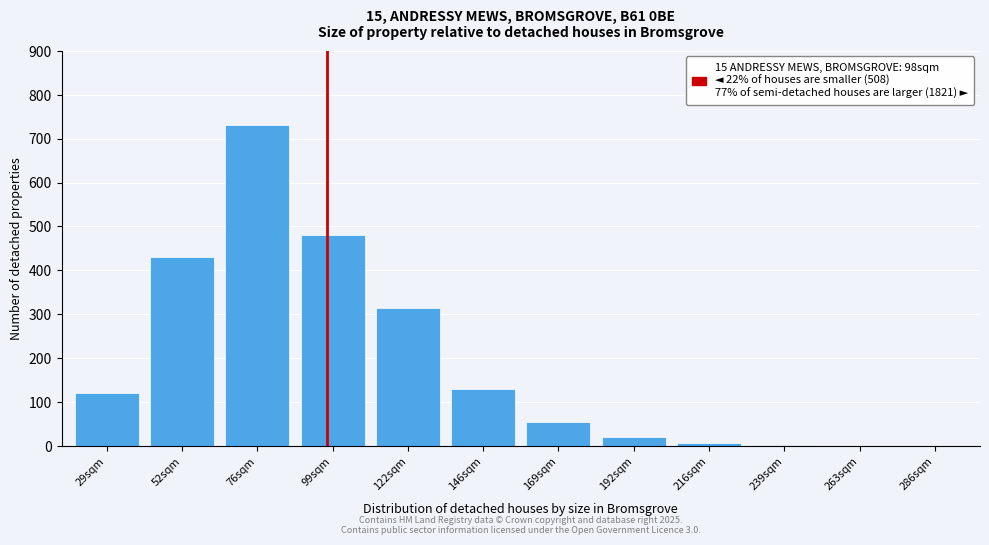

What is the change in value from 122sqm to 169sqm?

-260